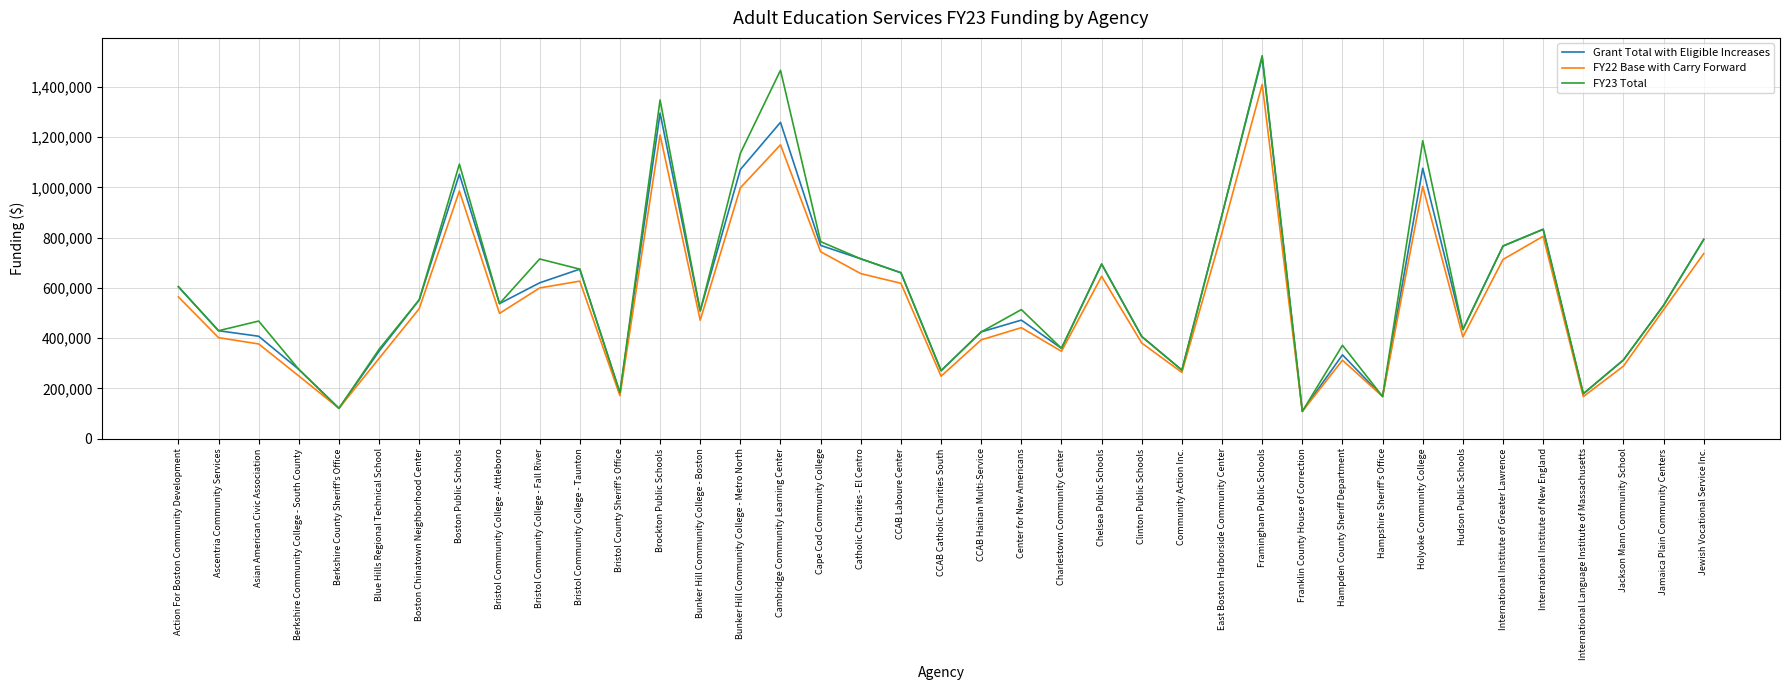

What is the greatest value displayed?

1523791